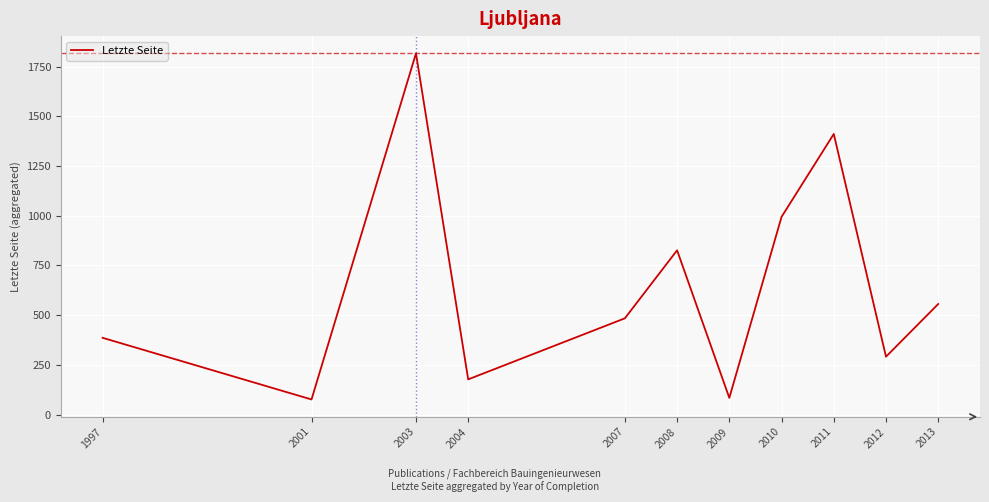

How many interior local peaks (higher than both neighbors) does the data have?

3